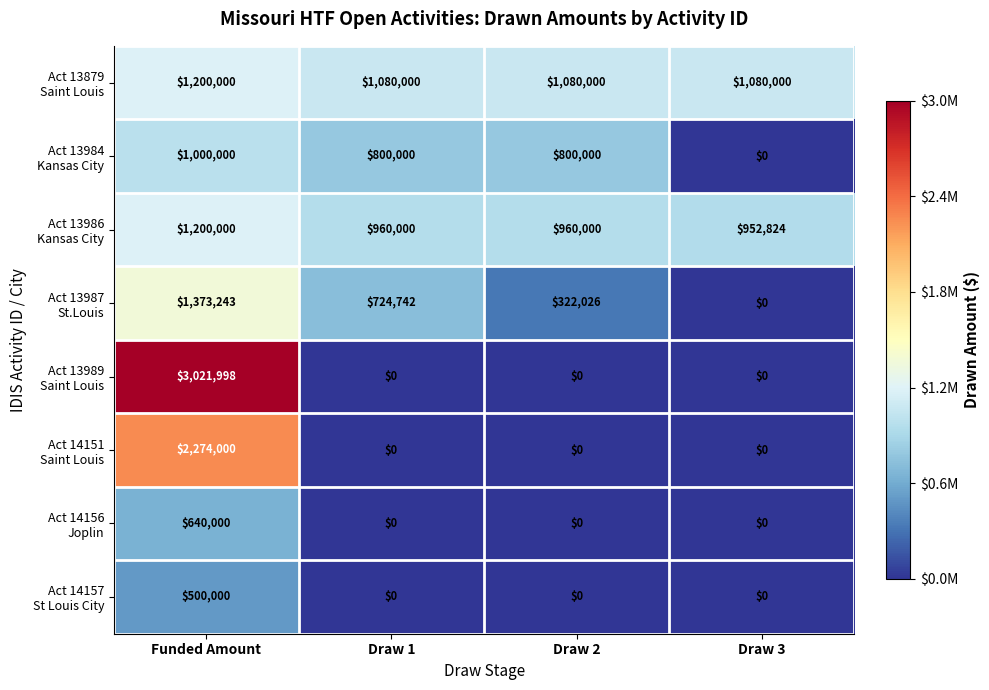

What is the total value across all series at Funded Amount?

11209241